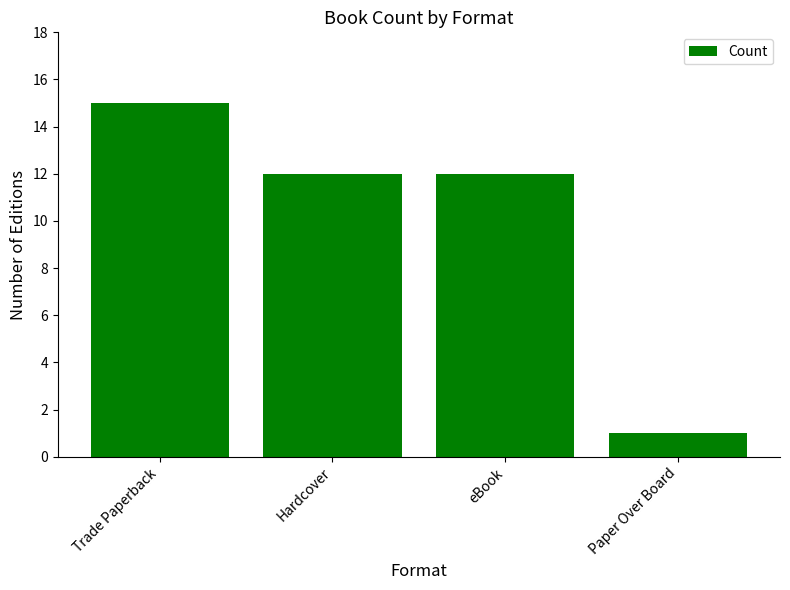

The chart shows a value of 12 at Hardcover. True or false?

True